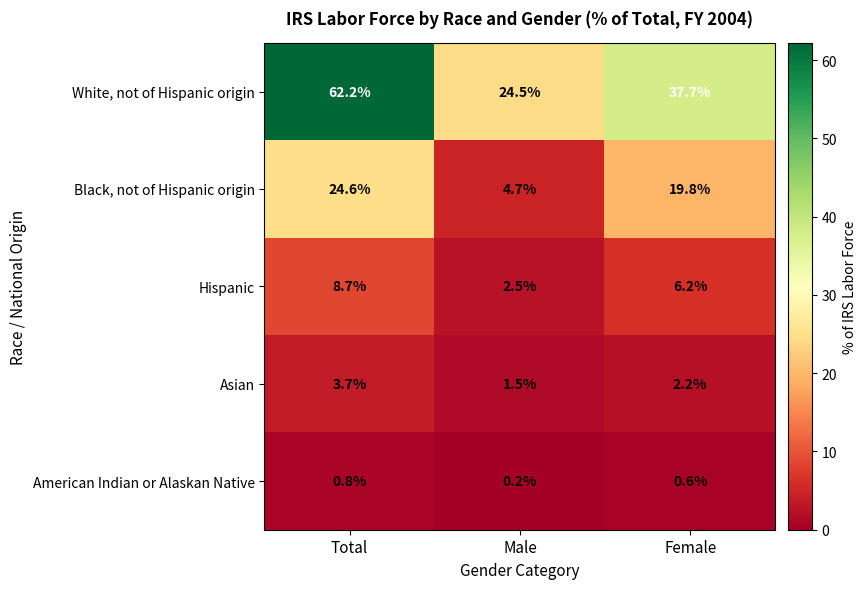

How many series are shown in this chart?

5